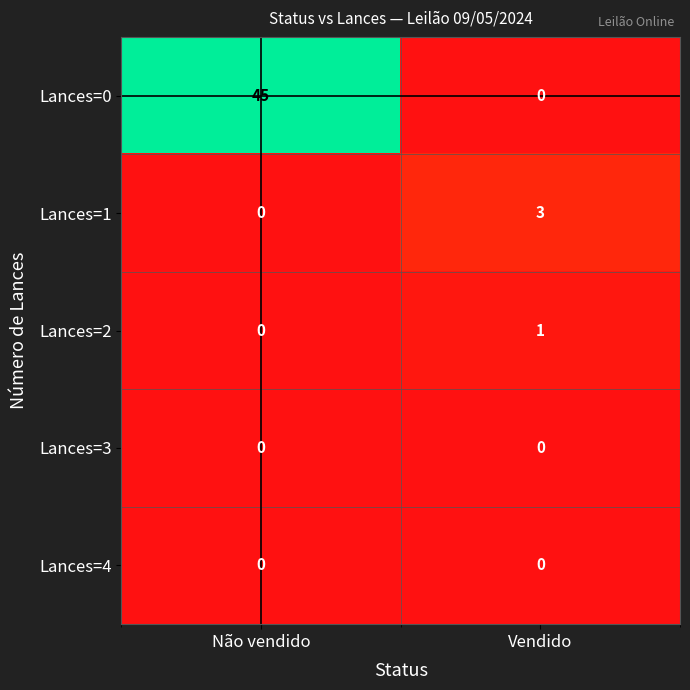

True or false: Lances=1 has a value of 3 at Vendido.

True